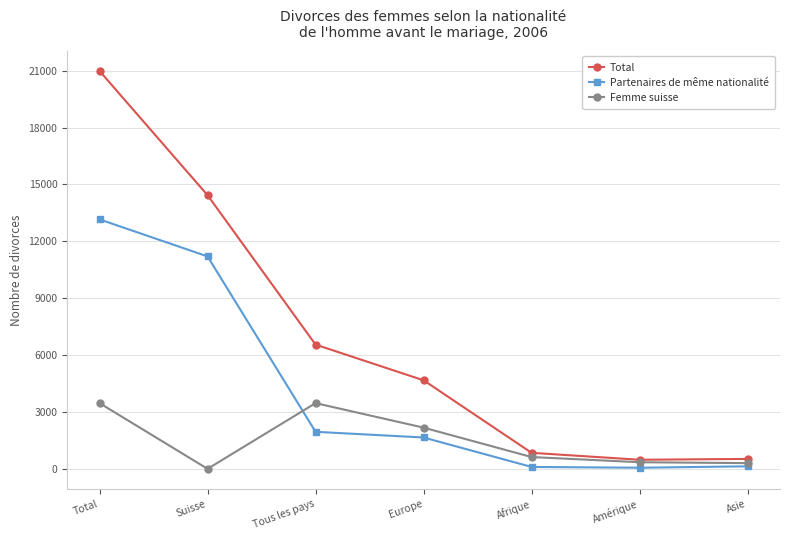

True or false: Total and Partenaires de même nationalité cross at least once.

False